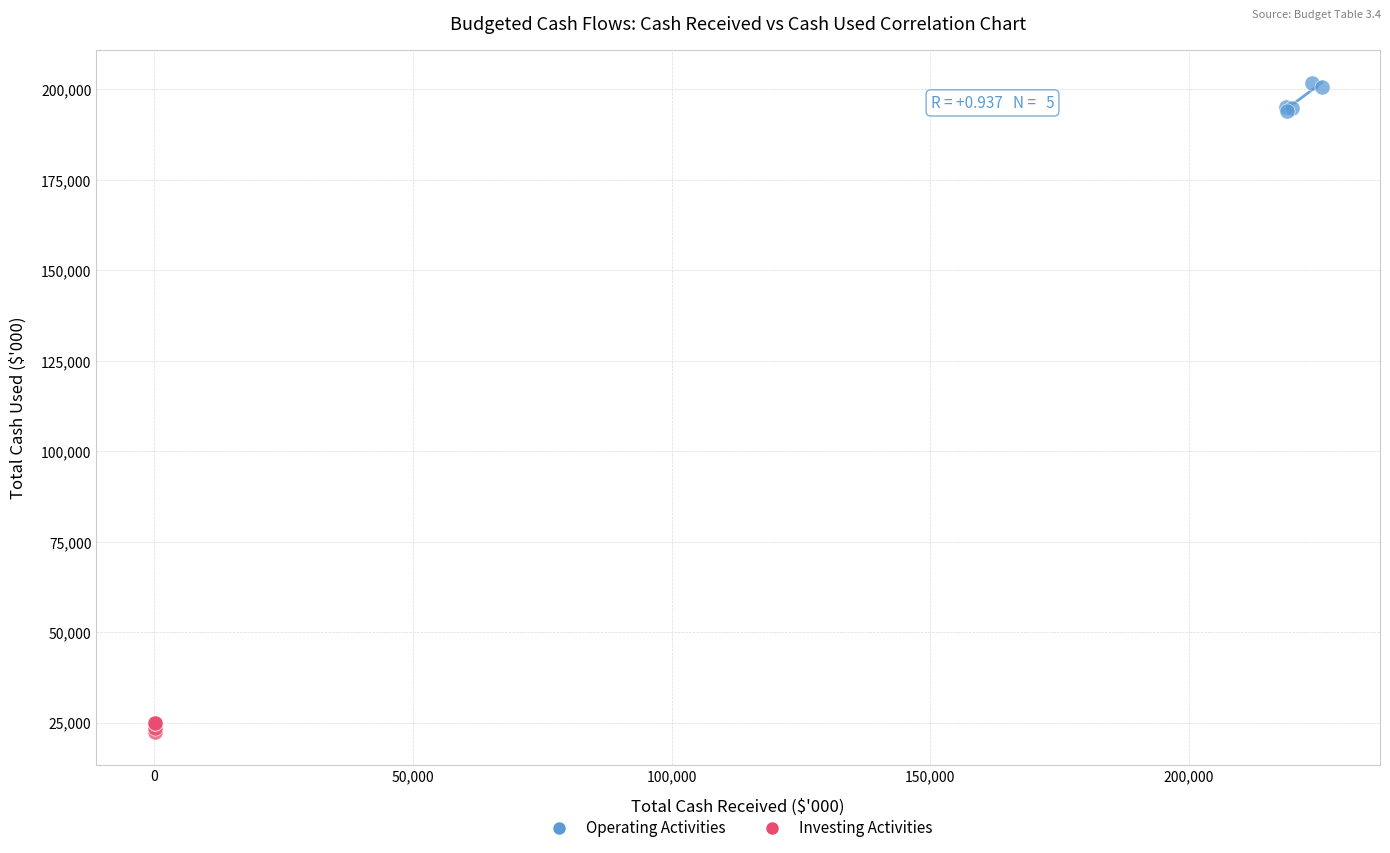

Which series reaches the maximum Y coordinate?

Operating Activities